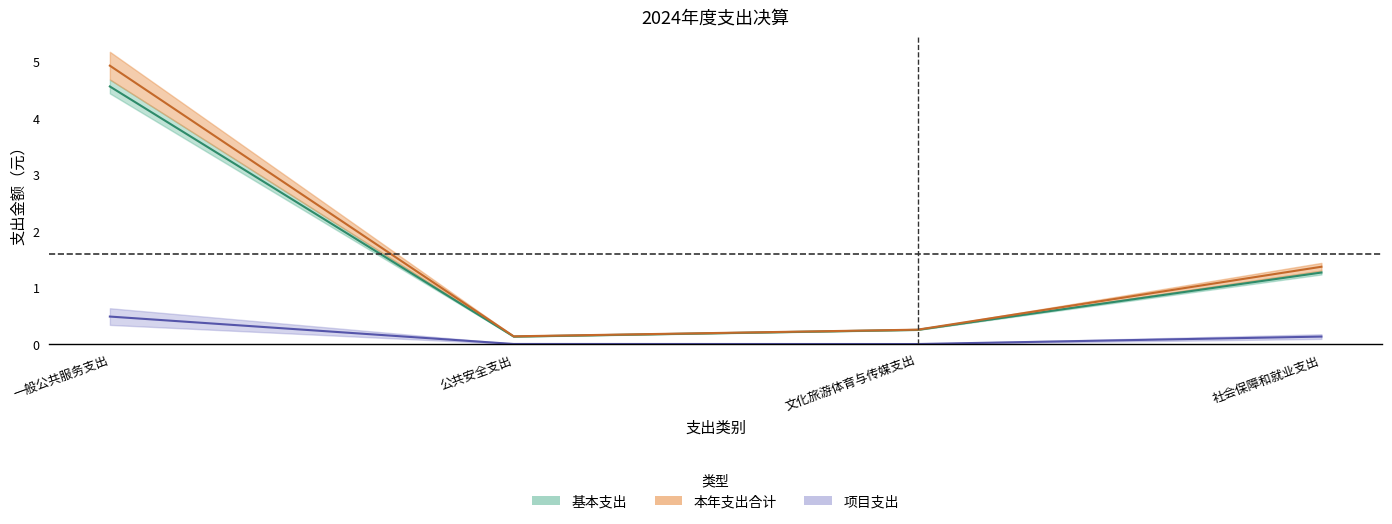

Which category has the highest value in the 基本支出 series?

一般公共服务支出